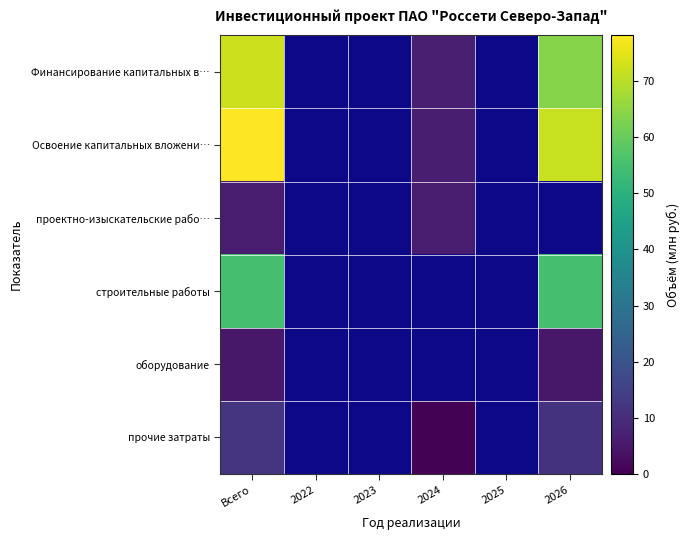

At which category is the sum across all series the highest?

Всего